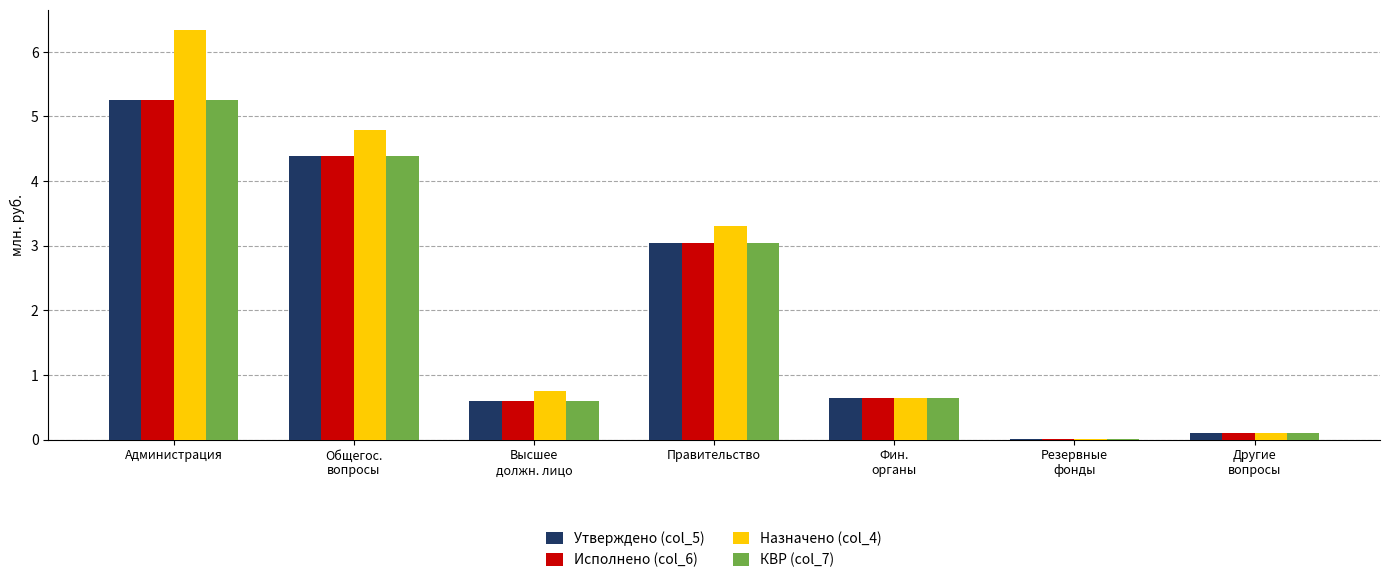

What is the maximum value for КВР (col_7)?

5.3